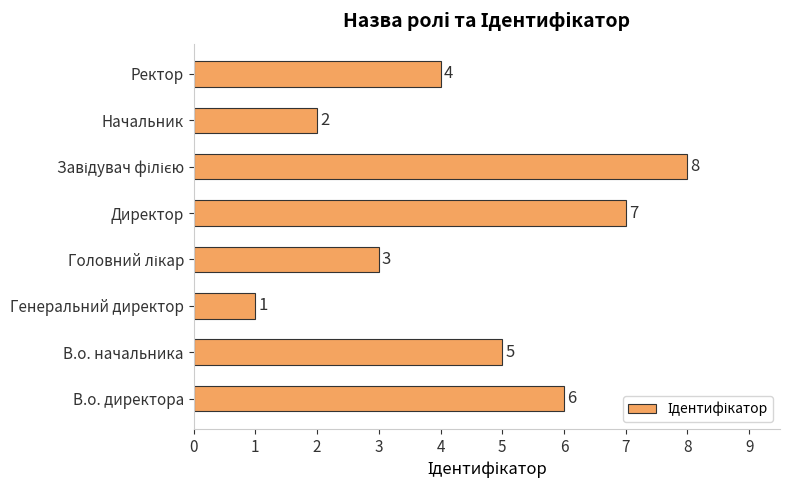

What is the maximum value shown in the chart?

8